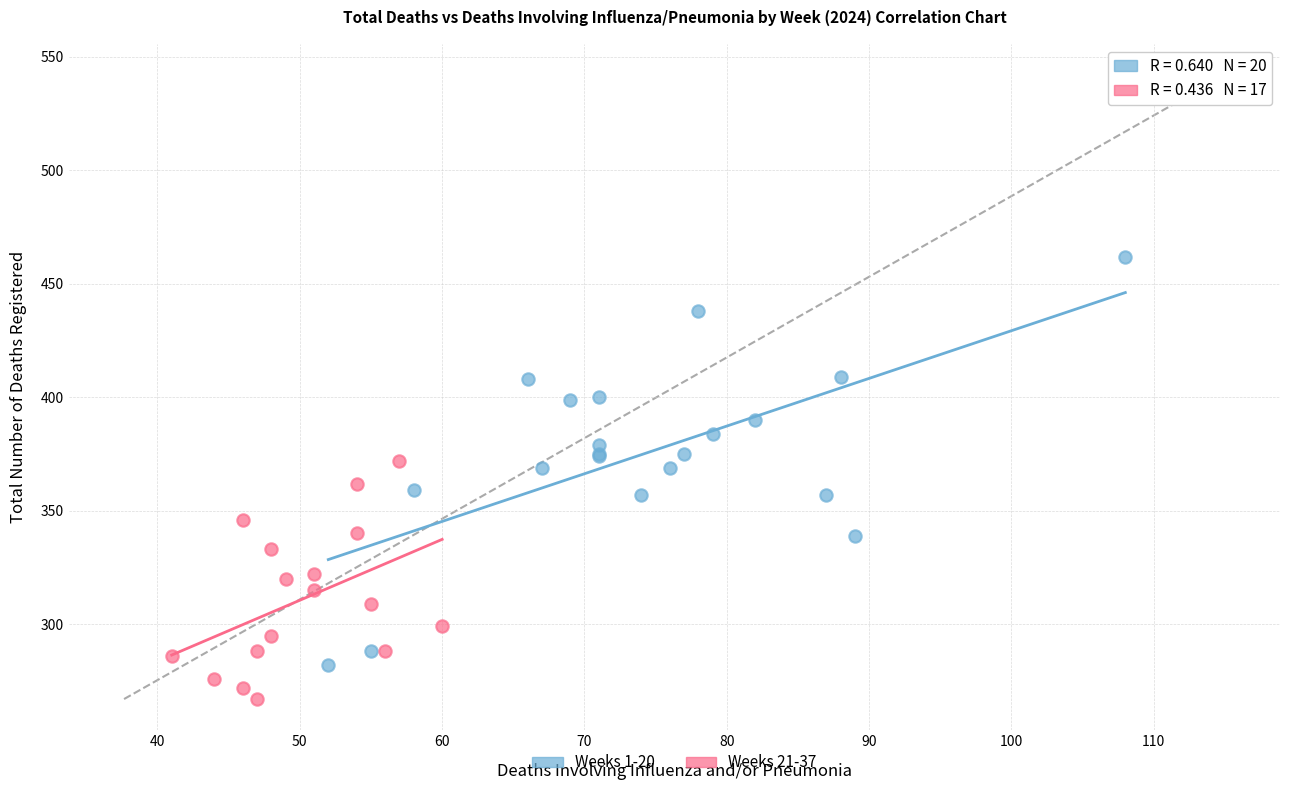

Which series reaches the minimum Y coordinate?

Weeks 21-37